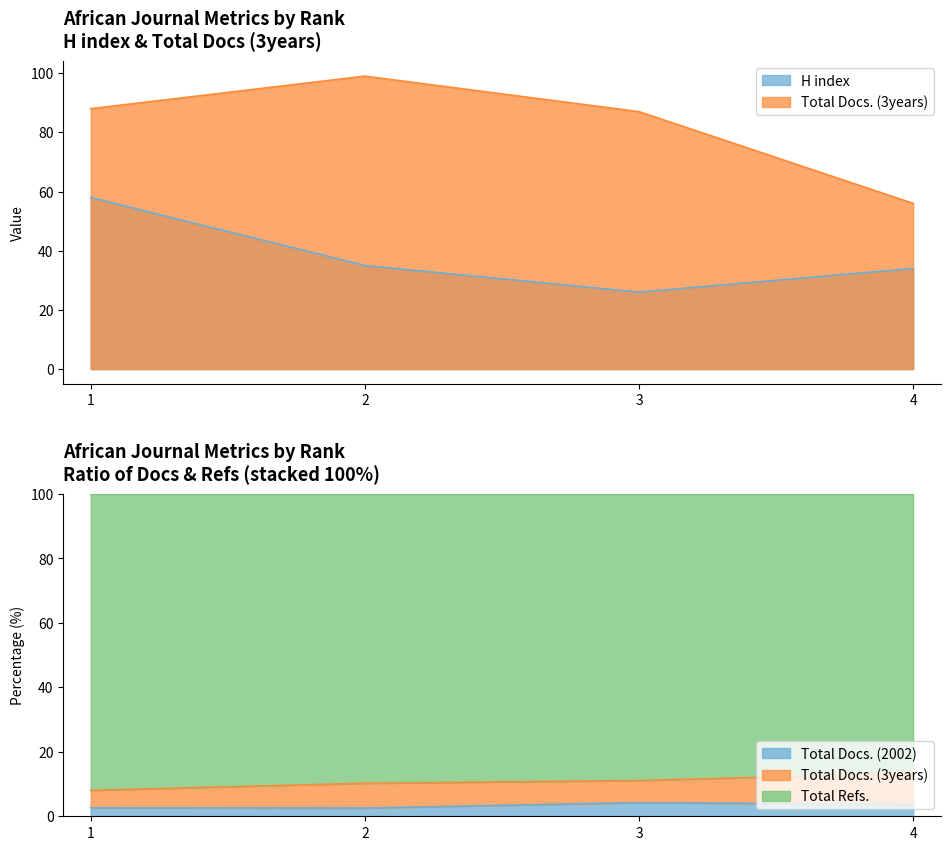

The Total Docs. (3years) series shows 147 at 2. True or false?

False